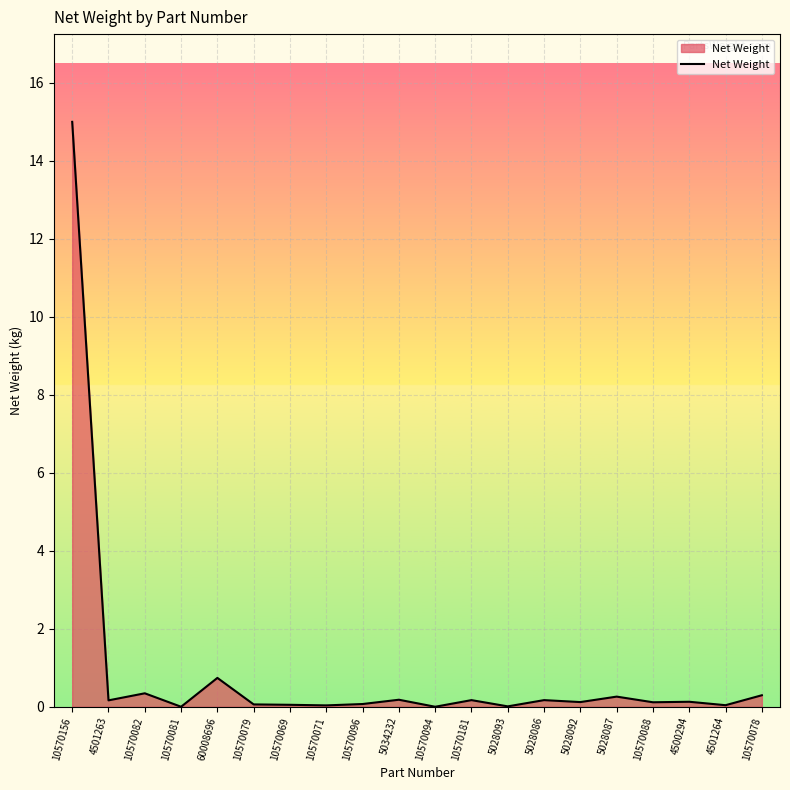

What position from the left is 60008696?

5